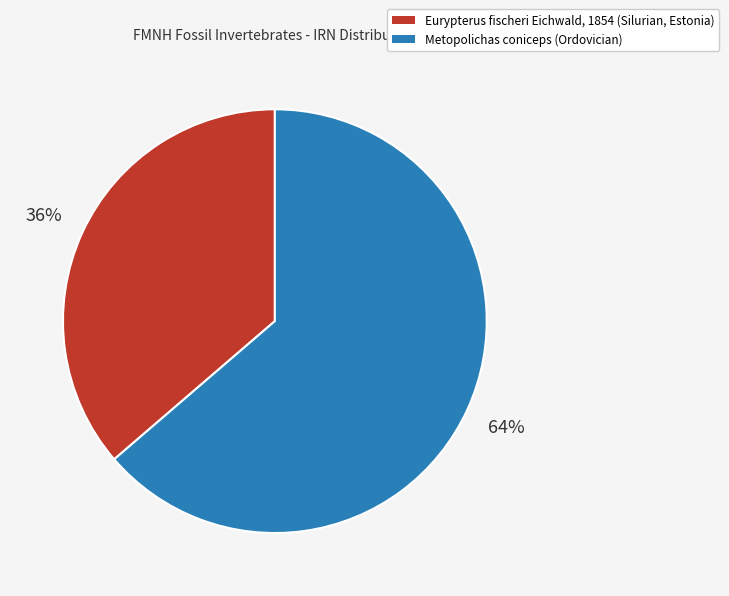

How many slices are in this pie chart?

2